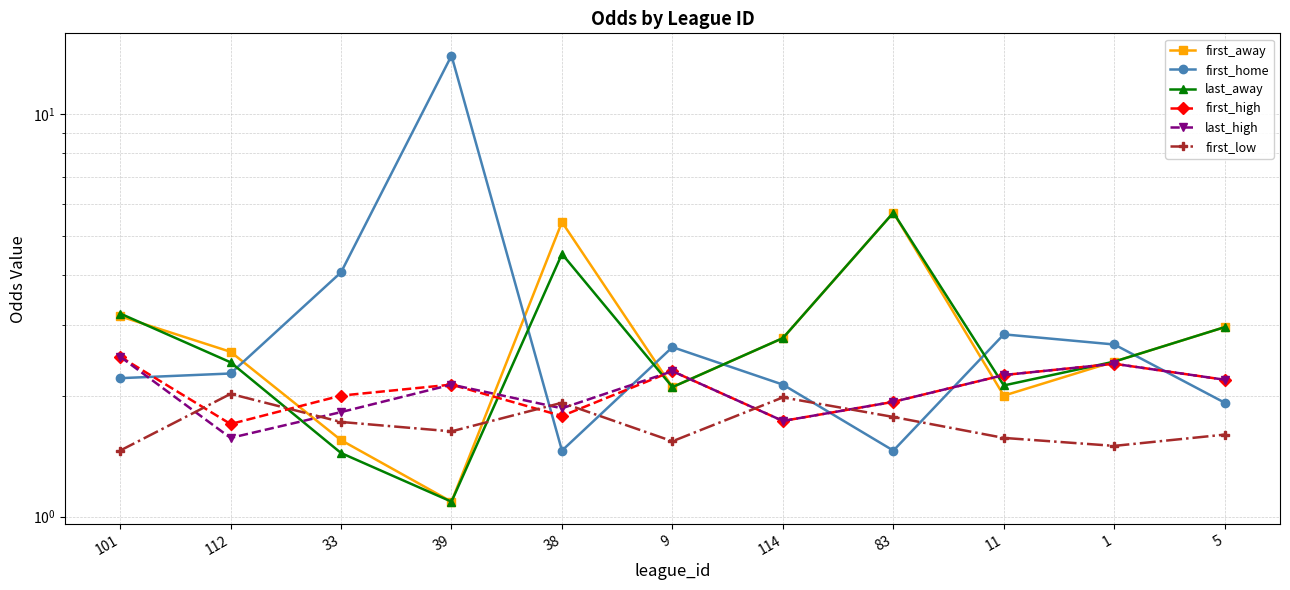

What is the difference between the maximum and minimum values in the first_away series?

4.6